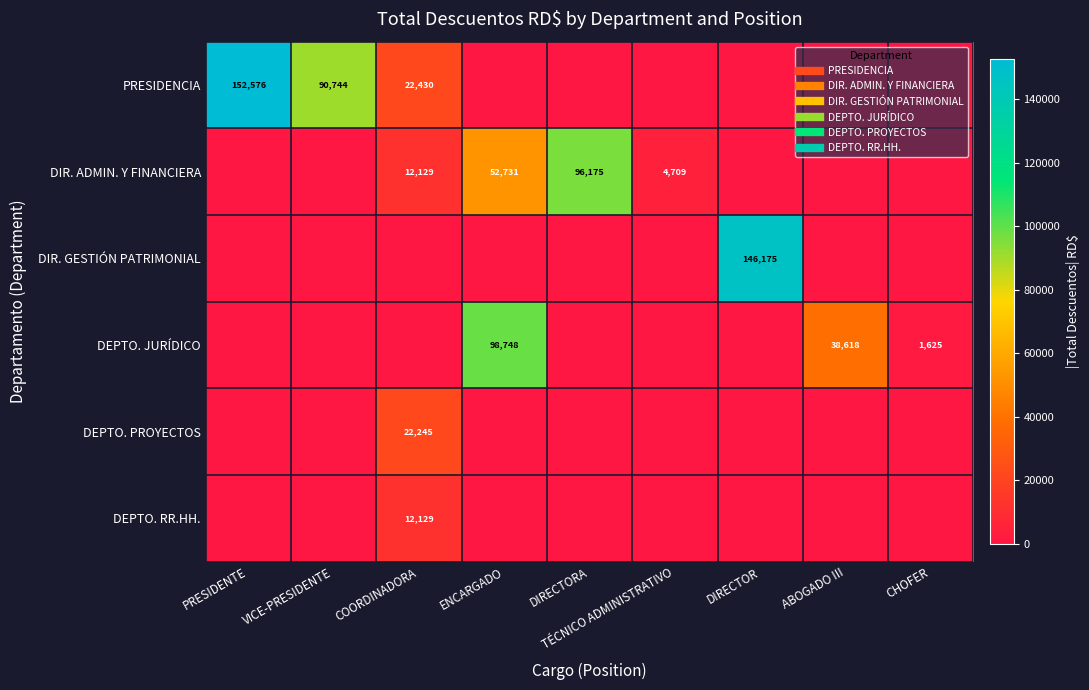

At which category does the chart reach its peak across all series?

PRESIDENTE